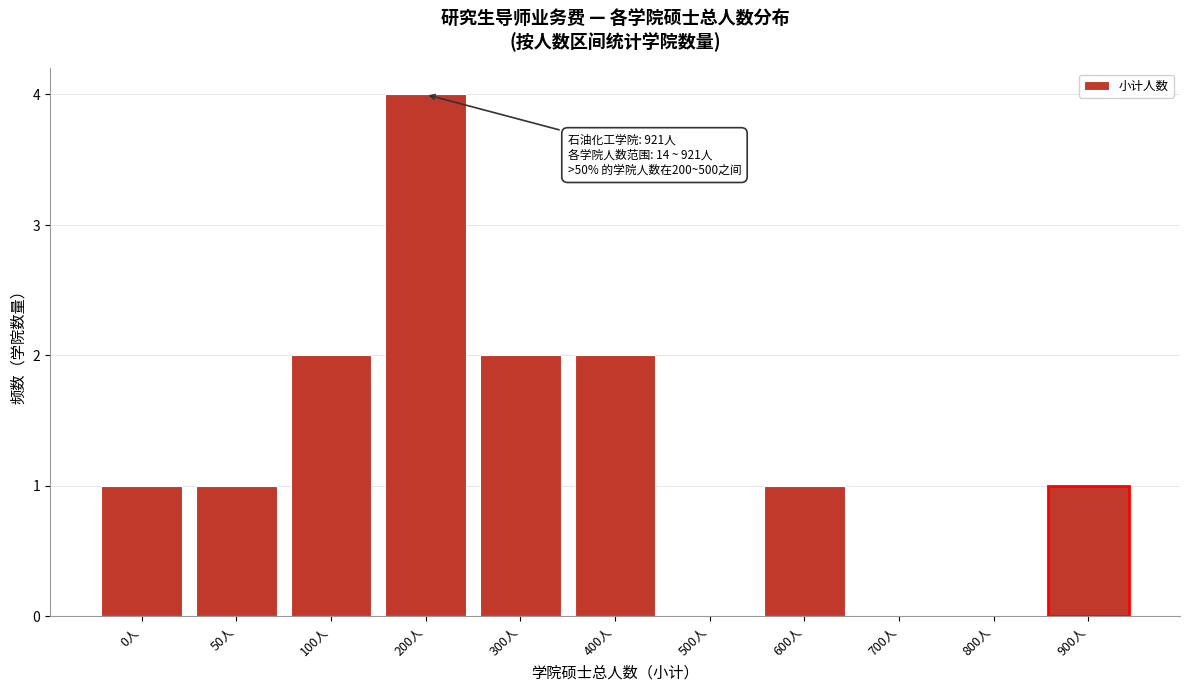

Reading left to right, extract all data points from this chart.

0人=1	50人=1	100人=2	200人=4	300人=2	400人=2	500人=0	600人=1	700人=0	800人=0	900人=1